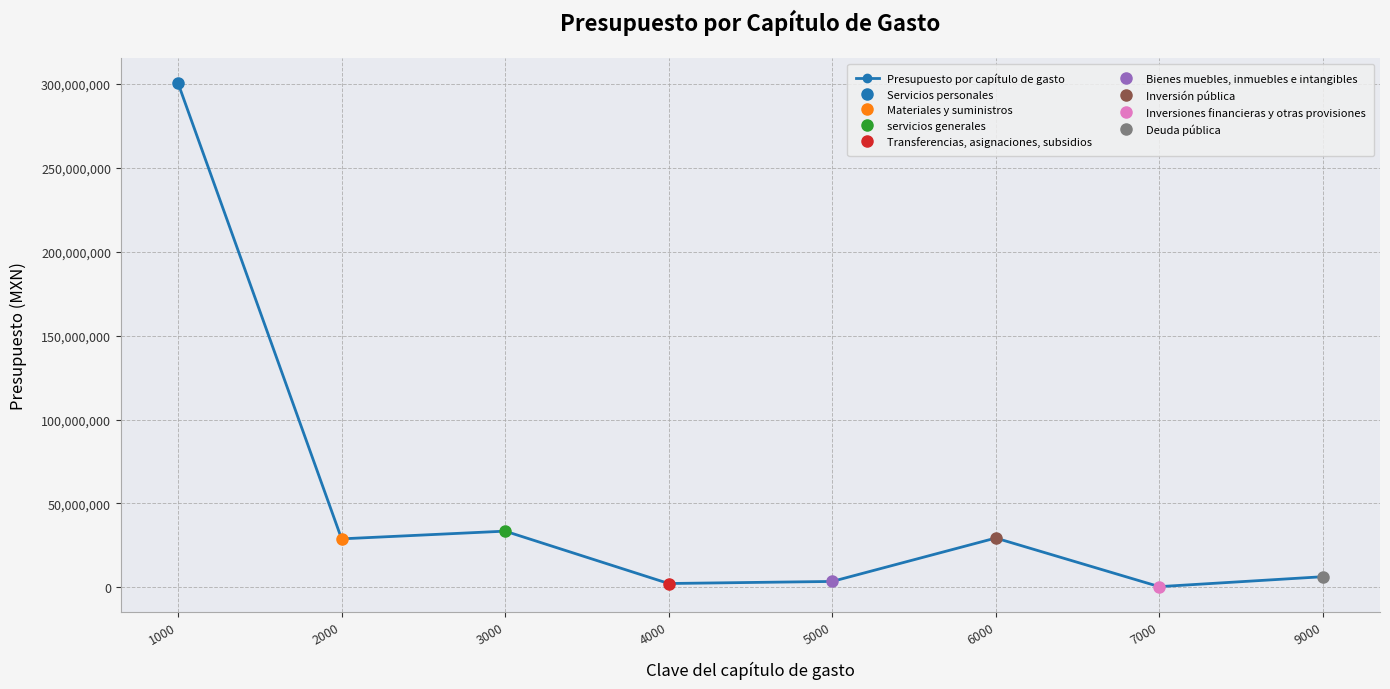

How many interior local valleys (lower than both neighbors) does the data have?

3